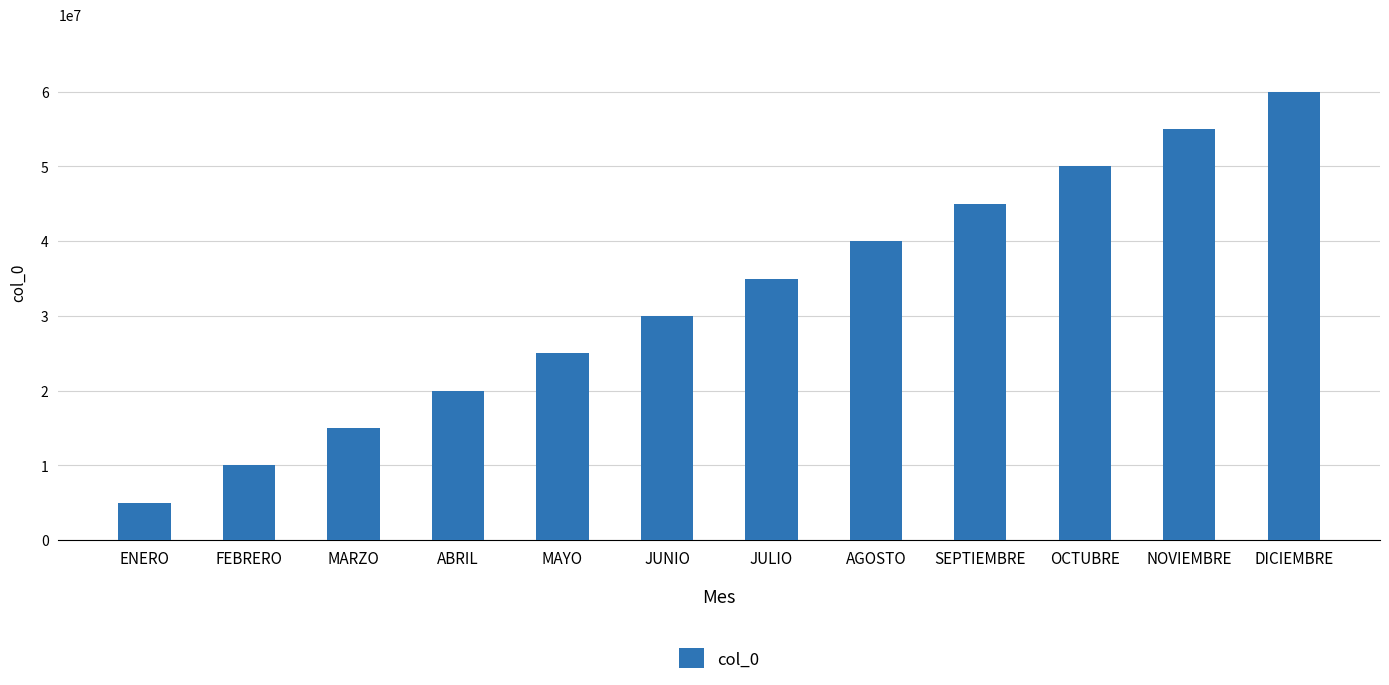

Reading left to right, extract all data points from this chart.

ENERO=5000000	FEBRERO=10000000	MARZO=15000000	ABRIL=20000000	MAYO=25000000	JUNIO=30000000	JULIO=35000000	AGOSTO=40000000	SEPTIEMBRE=45000000	OCTUBRE=50000000	NOVIEMBRE=55000000	DICIEMBRE=60000000